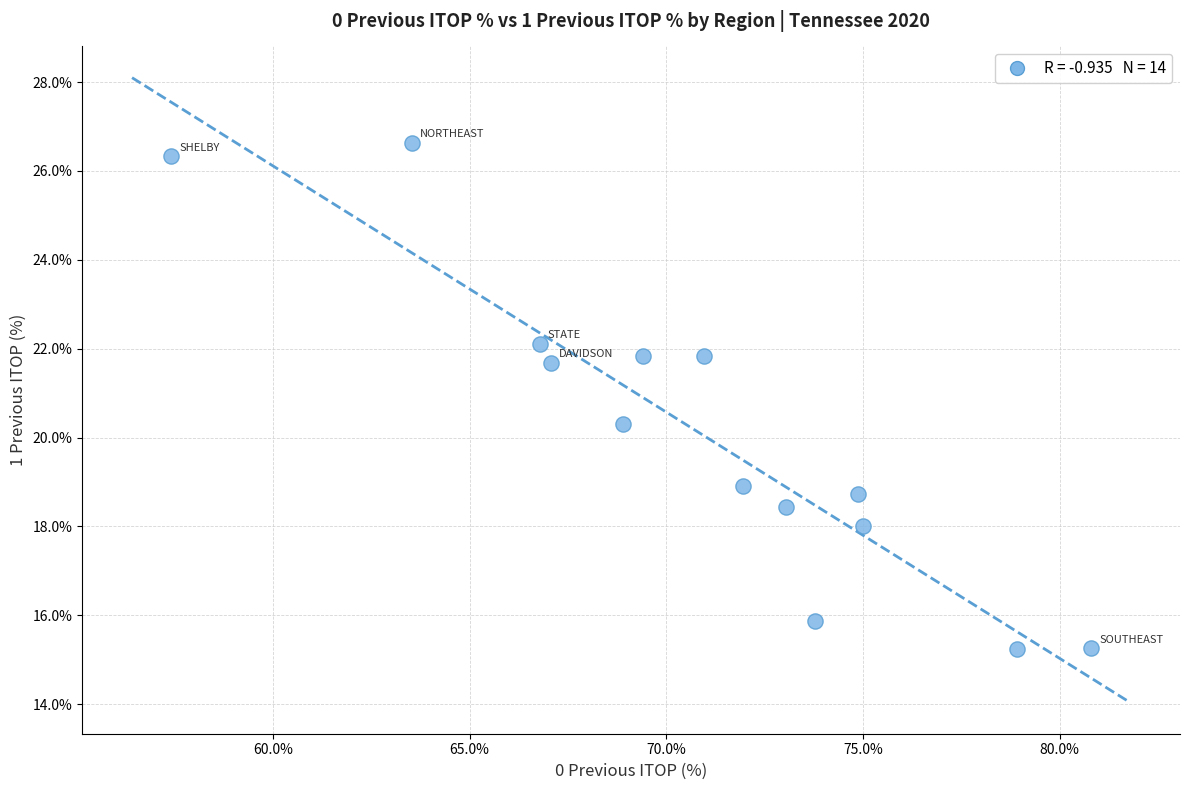

What is the range of Y values (max minus min)?

11.4